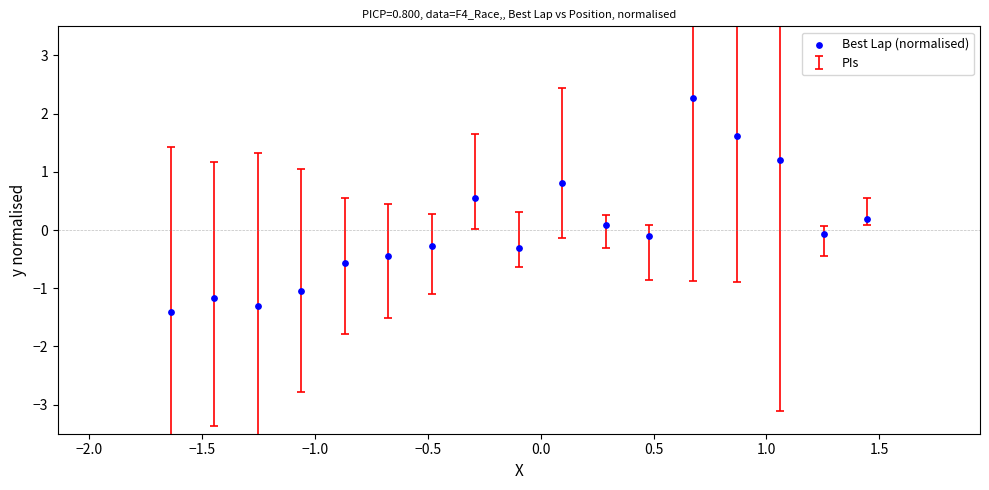

What is the range of X values (max minus min)?

3.1